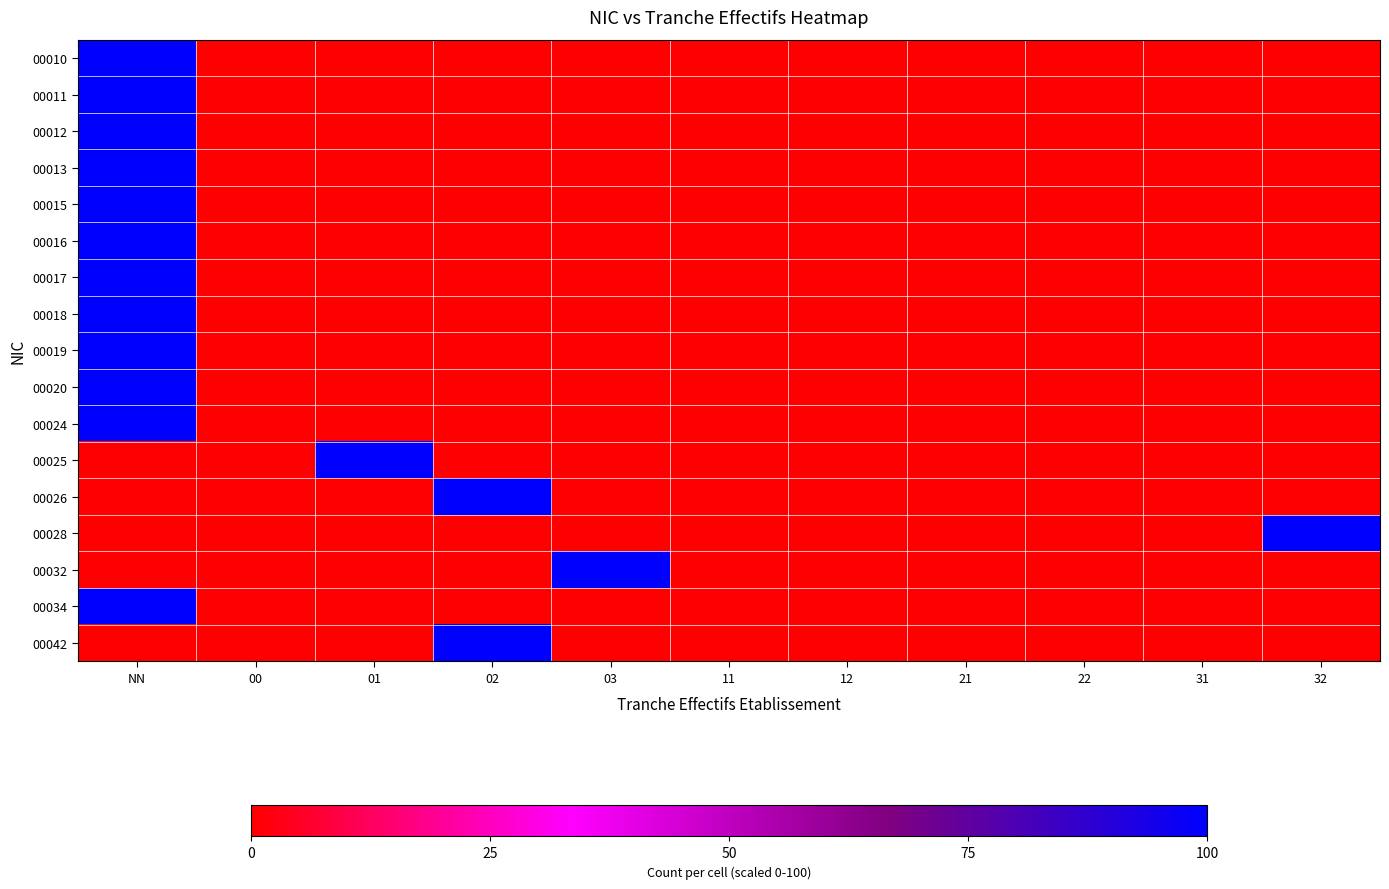

List the series in order of their peak value, highest first.

00010, 00011, 00012, 00013, 00015, 00016, 00017, 00018, 00019, 00020, 00024, 00025, 00026, 00028, 00032, 00034, 00042